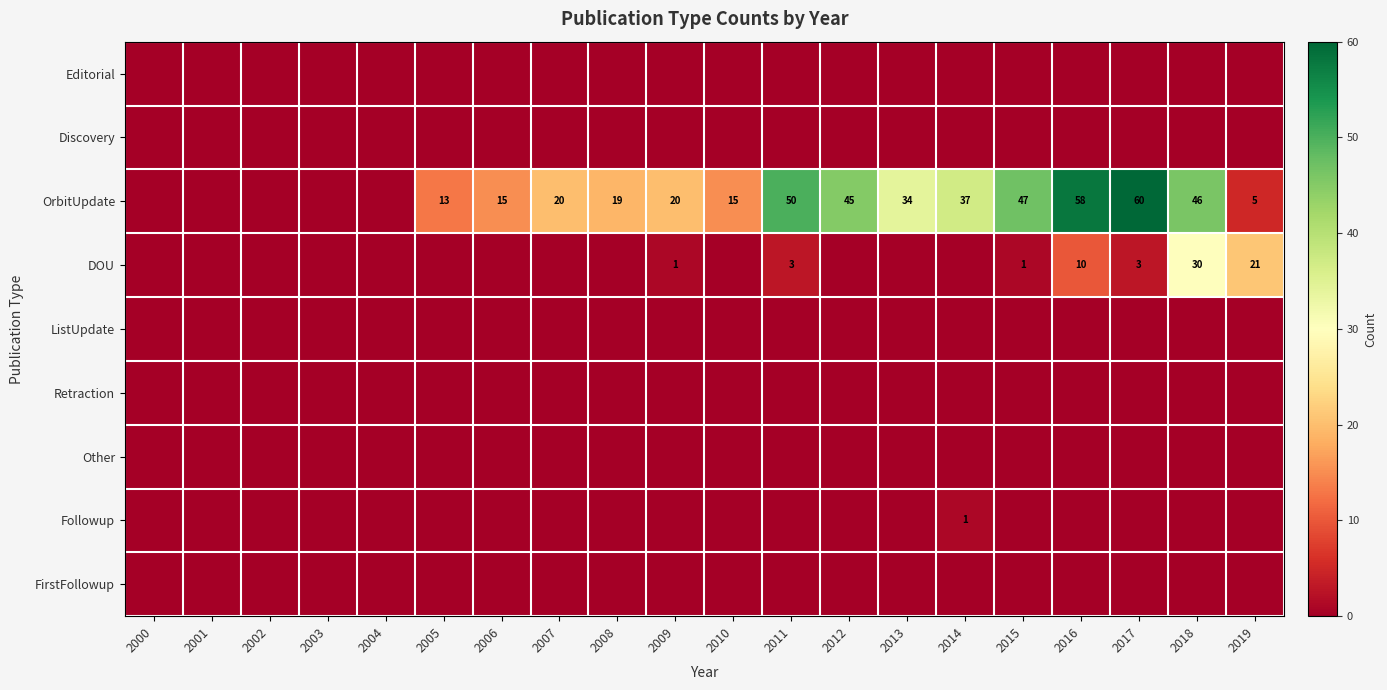

What is the difference between the OrbitUpdate values at 2016 and 2010?

43